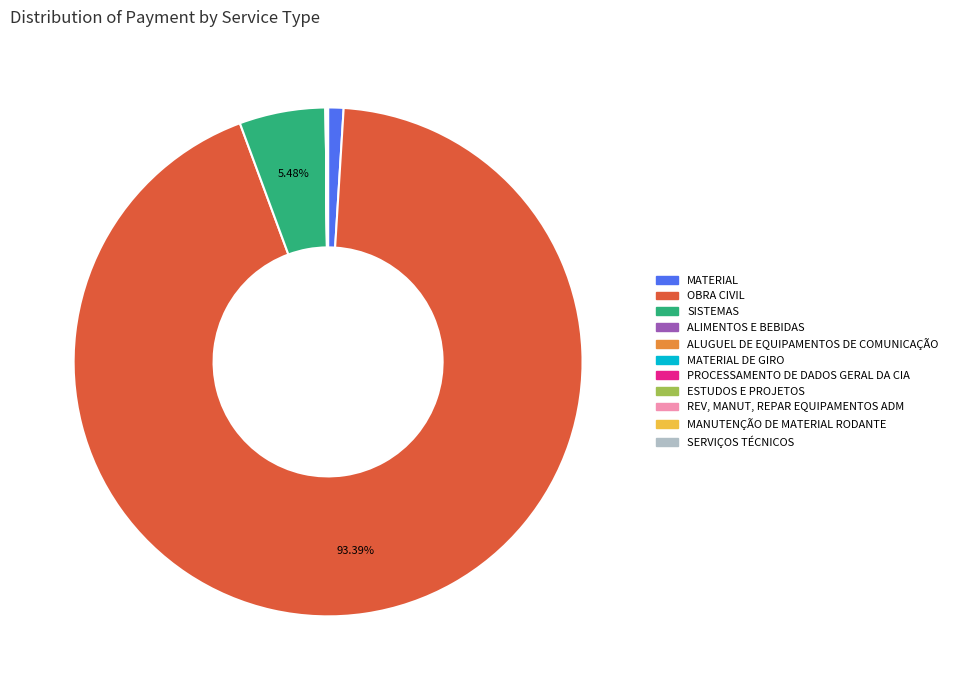

Does any single category account for the majority?

Yes